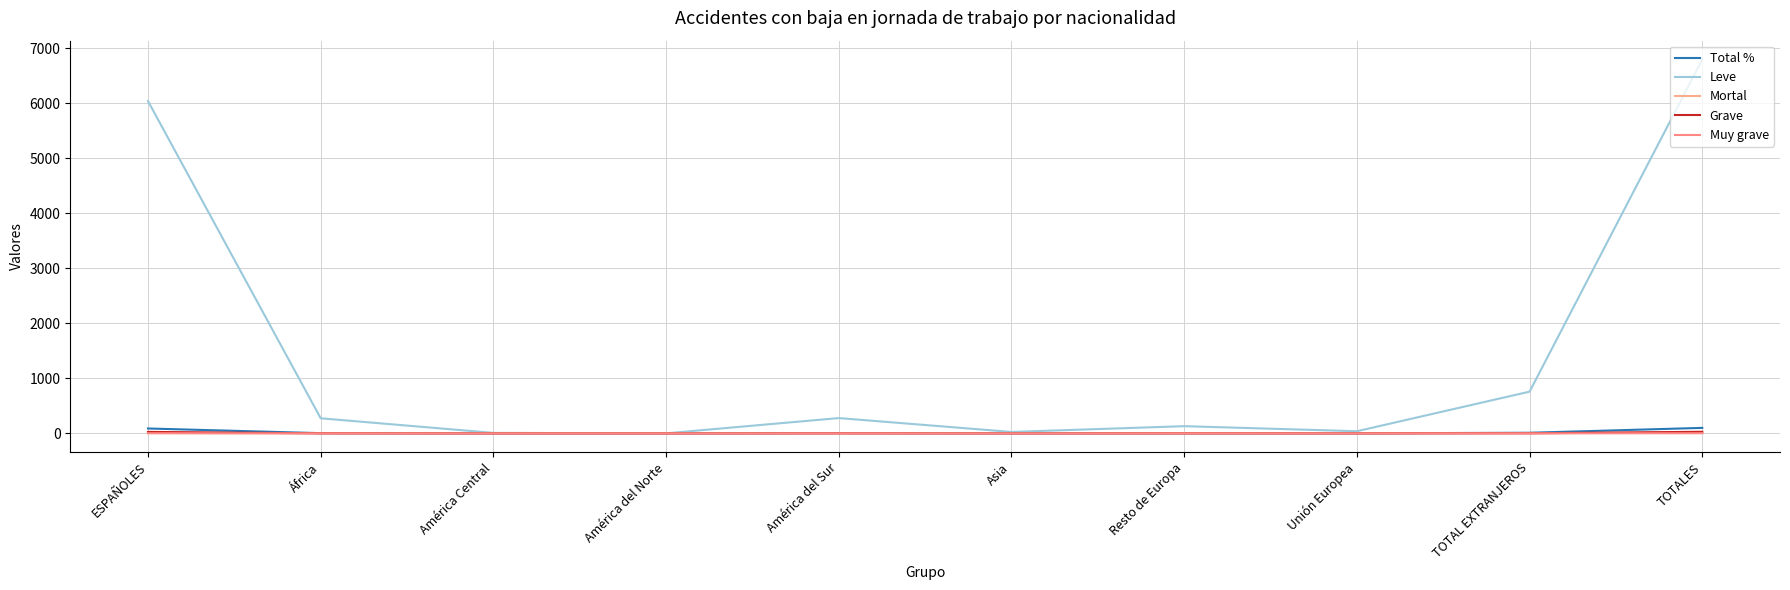

What is the total value across all series at América del Sur?

283.1